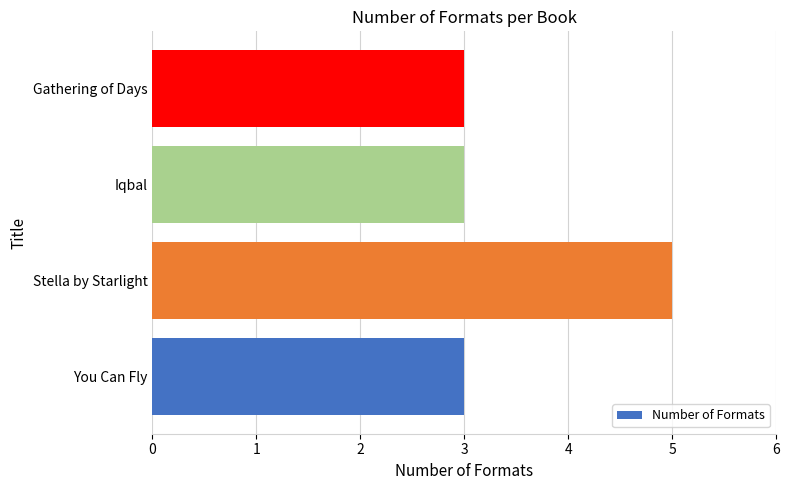

Reading top to bottom, list all the values displayed in this chart.

Gathering of Days=3	Iqbal=3	Stella by Starlight=5	You Can Fly=3